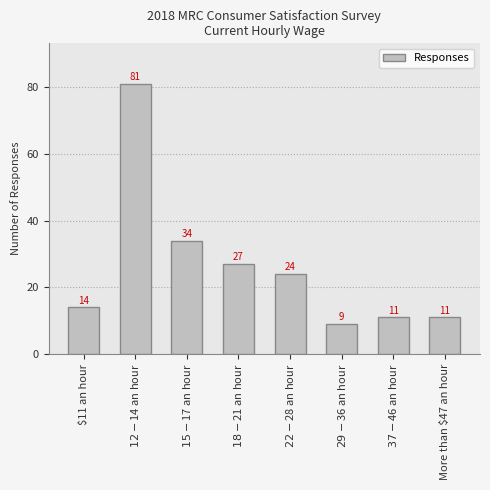

How many categories are shown in the chart?

8